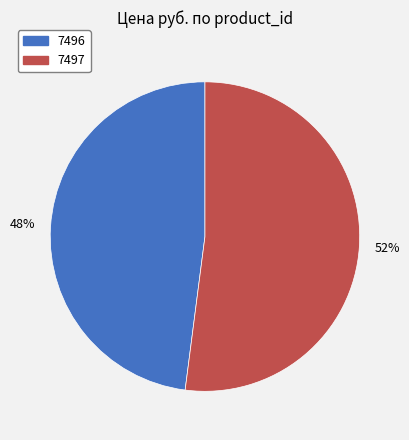

How many slices are in this pie chart?

2